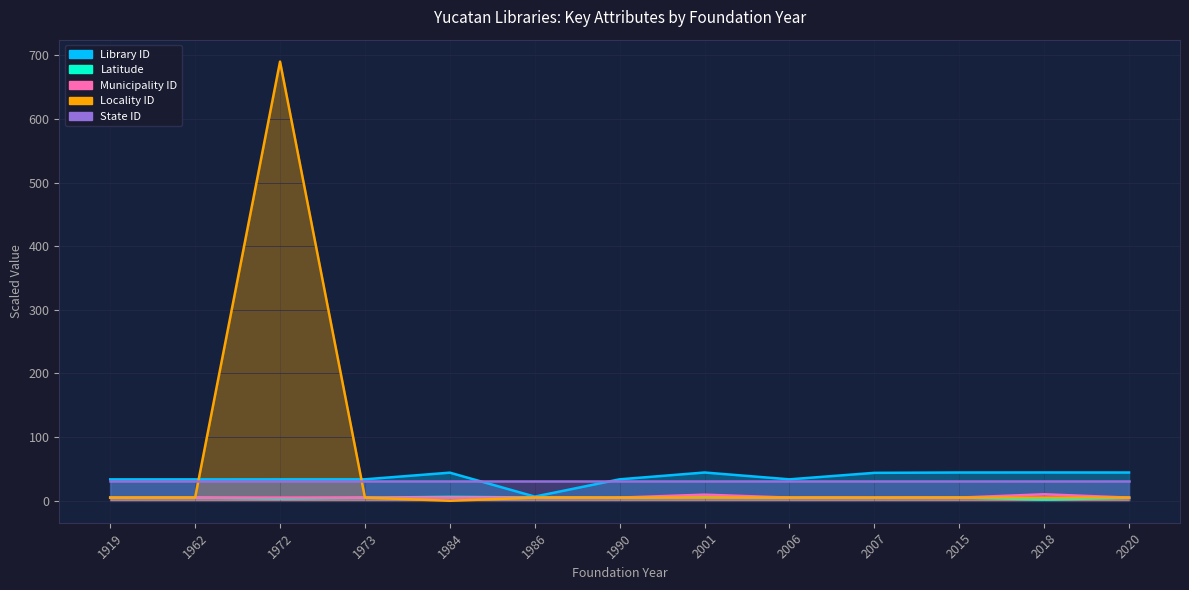

Does the chart have visible grid lines?

Yes